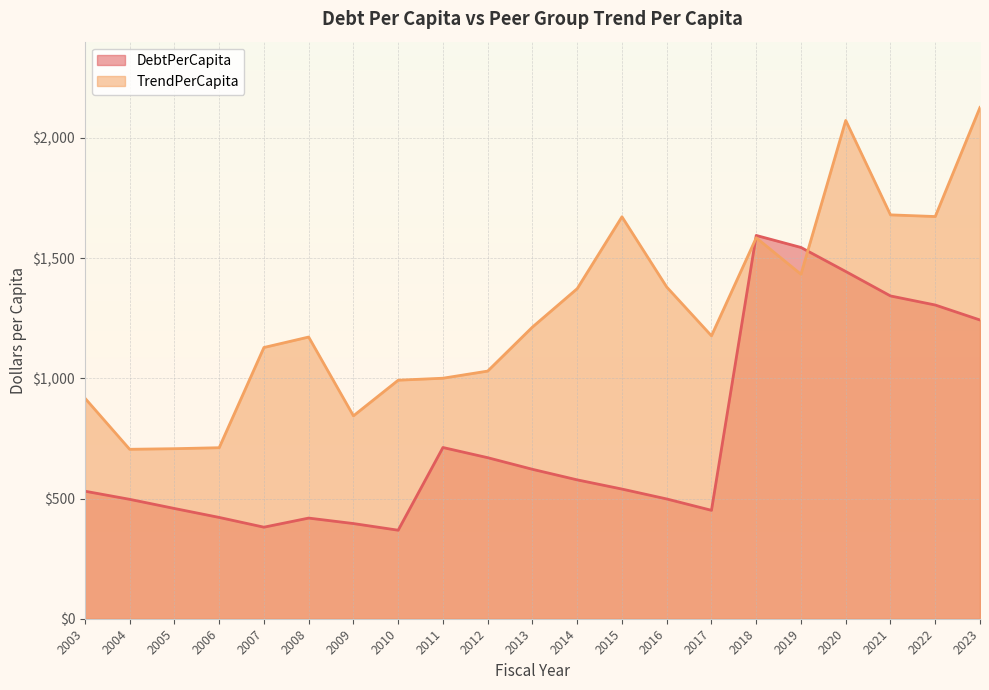

True or false: TrendPerCapita has a value of 2965.3 at 2022.

False